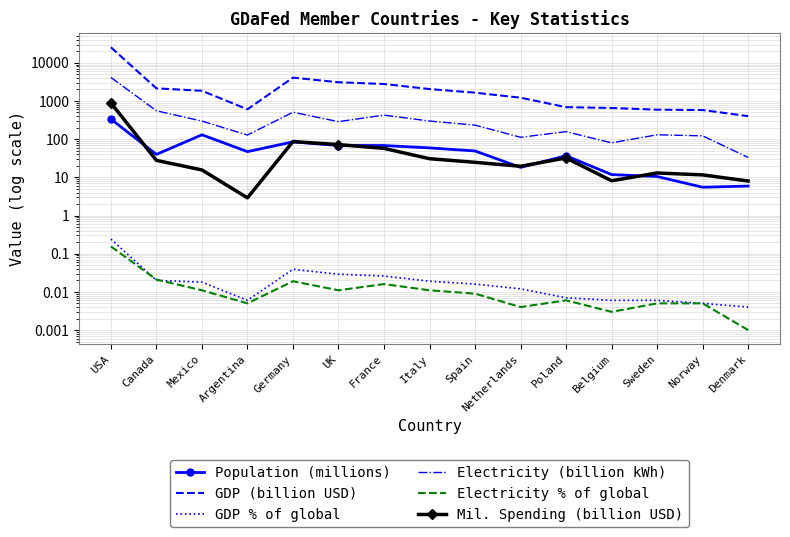

List the series in order of their peak value, lowest first.

Electricity % of global, GDP % of global, Population (millions), Mil. Spending (billion USD), Electricity (billion kWh), GDP (billion USD)